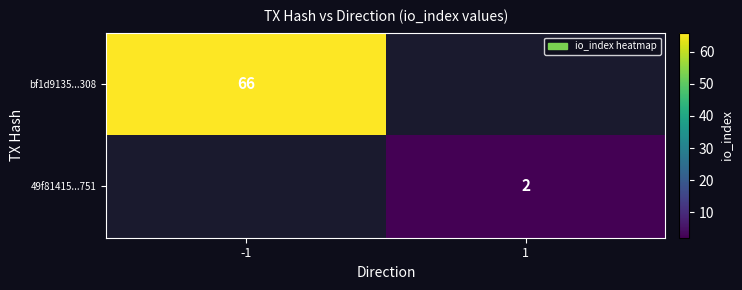

The value of 49f81415...751 at 1 is 3. True or false?

False